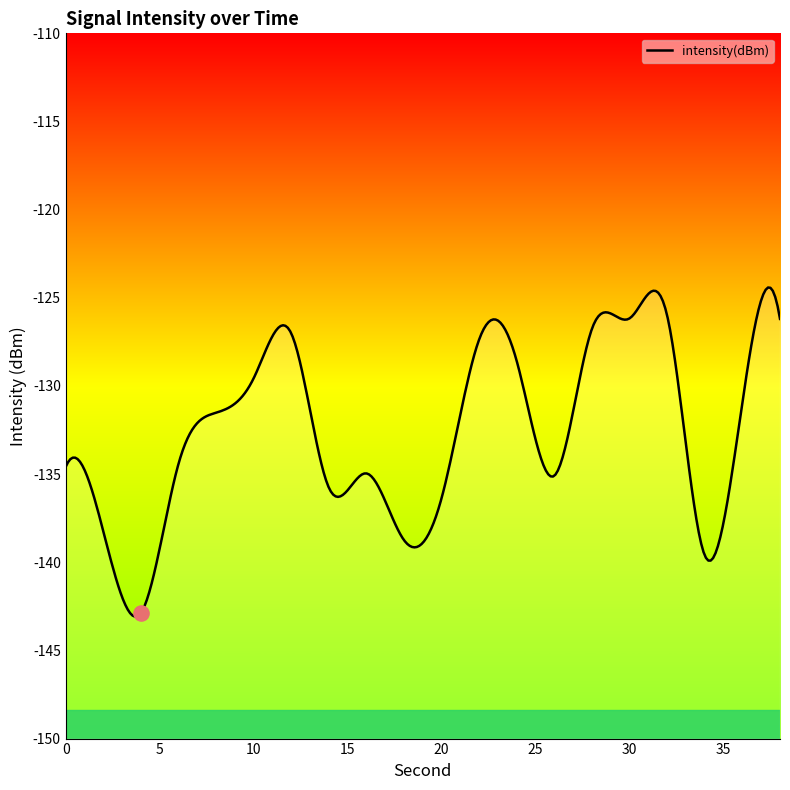

Between 4 and 2, which is larger?

2